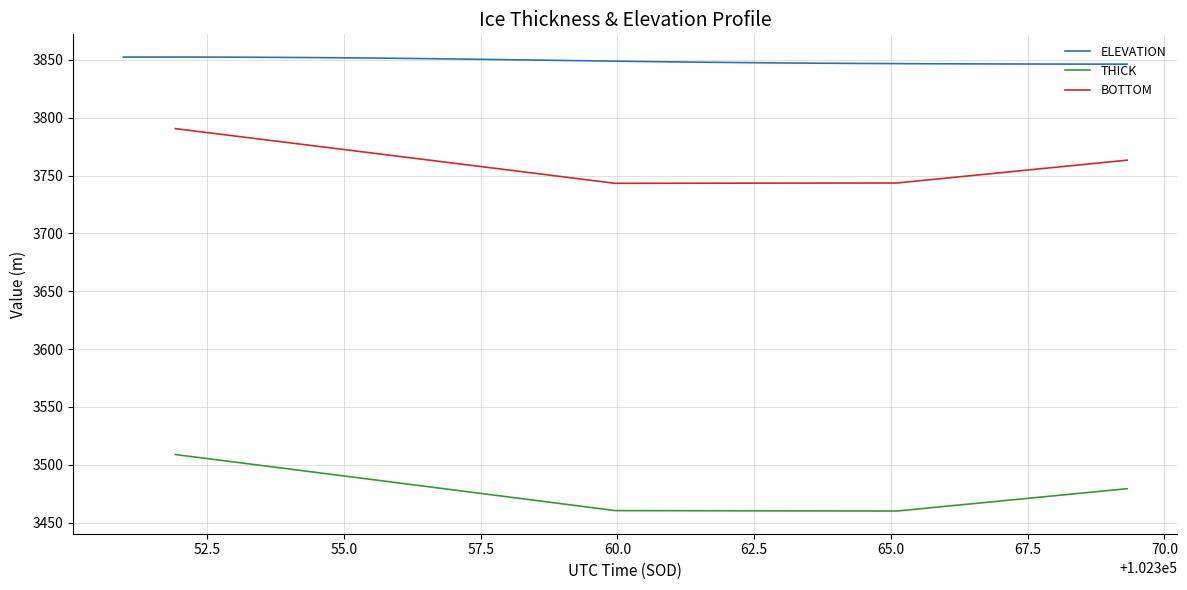

What is the highest value of the ELEVATION series?

3852.5